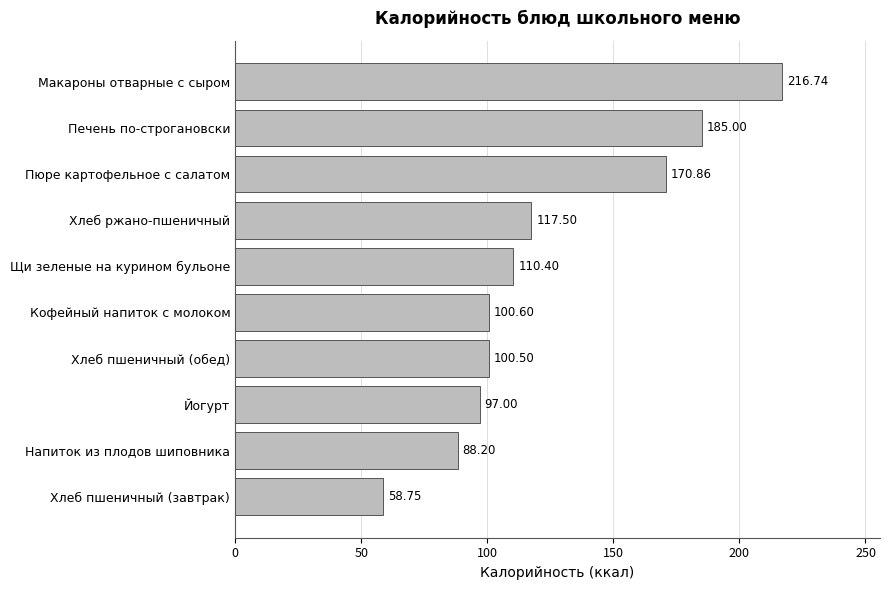

Between Щи зеленые на курином бульоне and Хлеб пшеничный (обед), which is larger?

Щи зеленые на курином бульоне